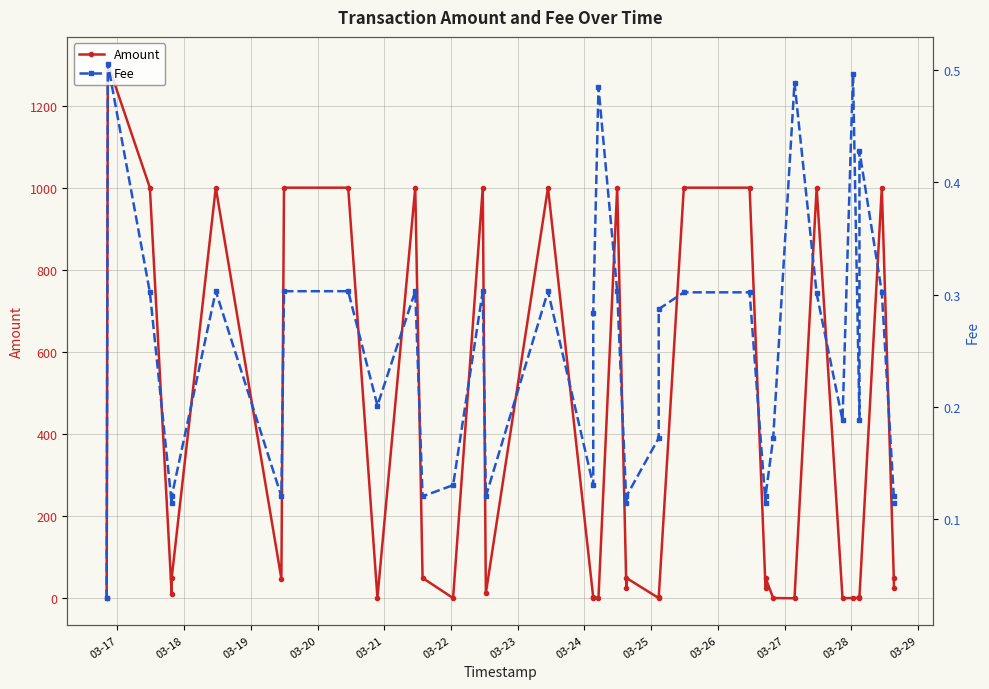

Which label corresponds to the smallest value in the chart?

03-17